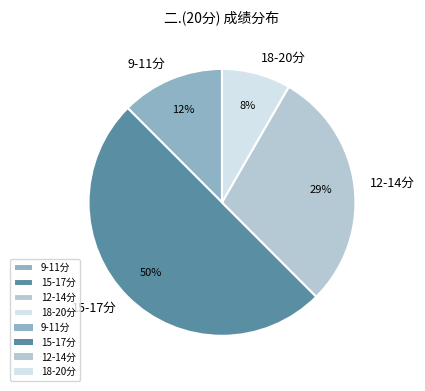

Does 12-14分 represent more than half of the total?

No